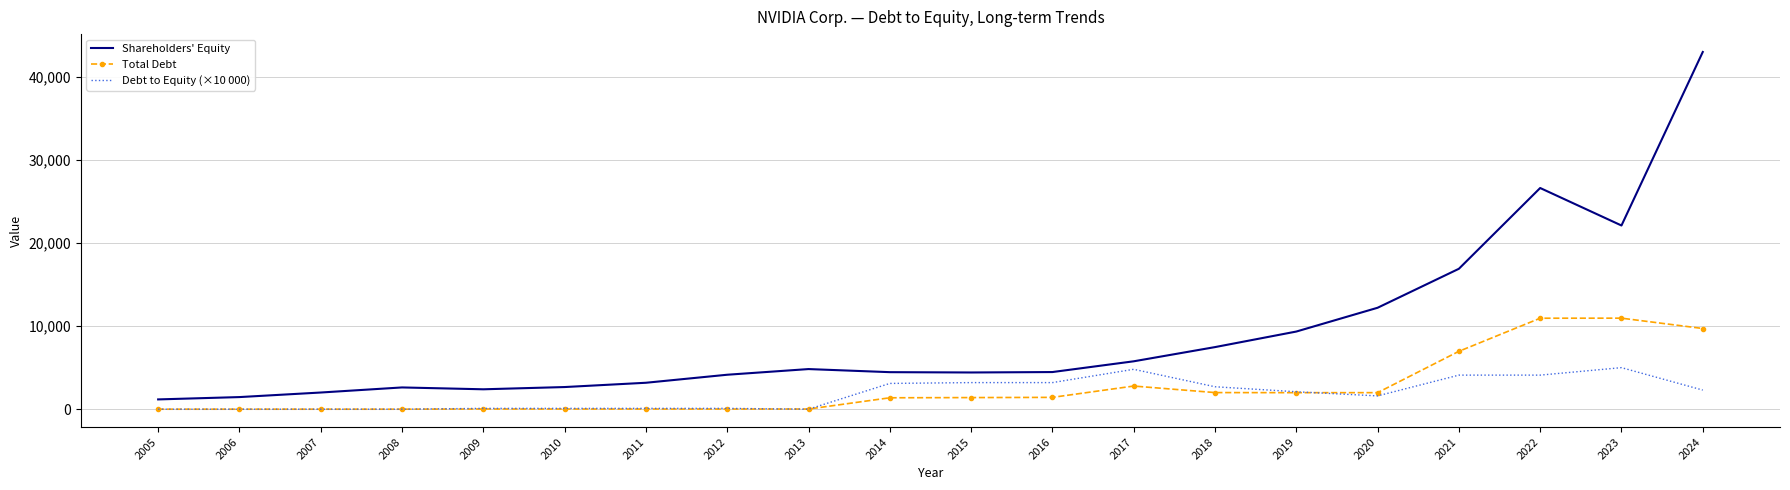

True or false: Total Debt and Shareholders' Equity cross at least once.

False